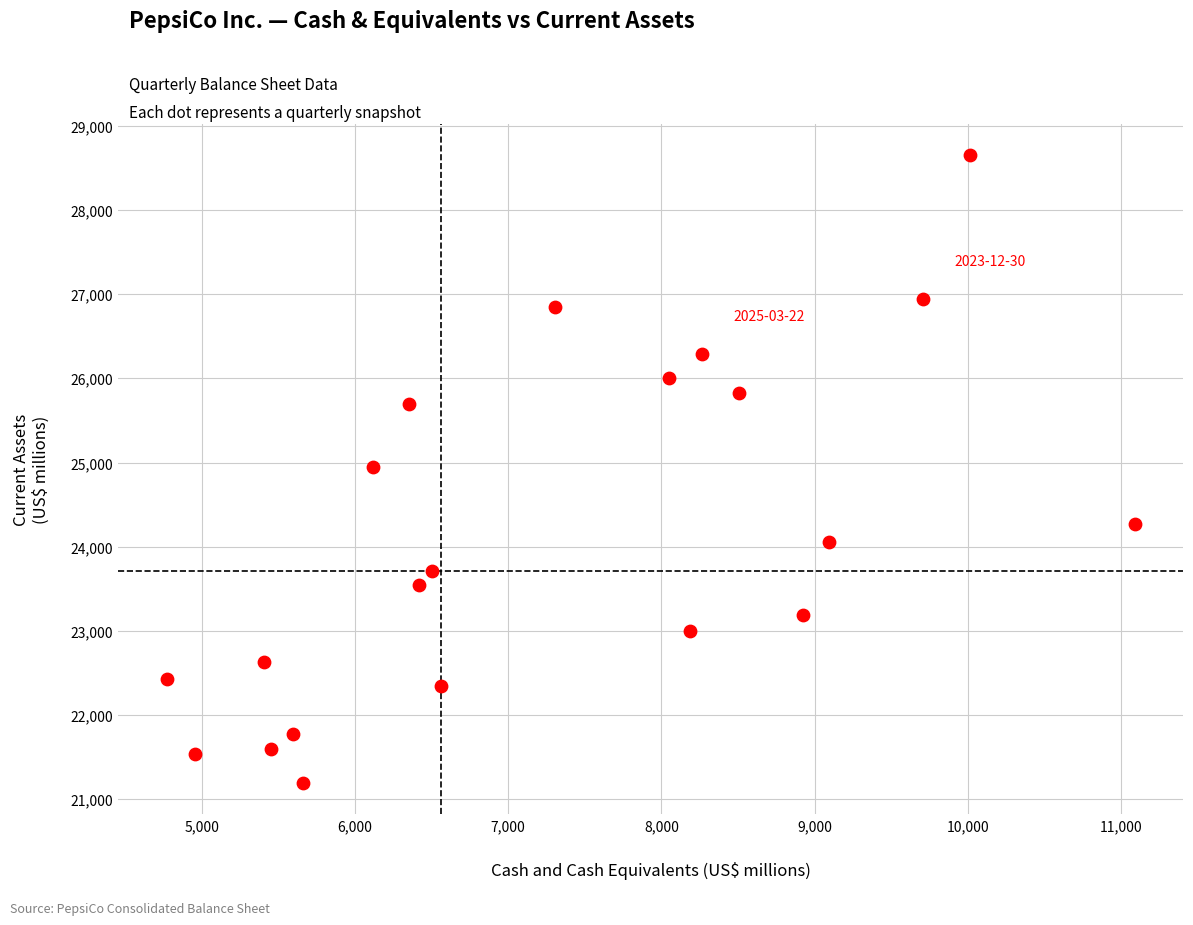

What is the range of Y values (max minus min)?

7453